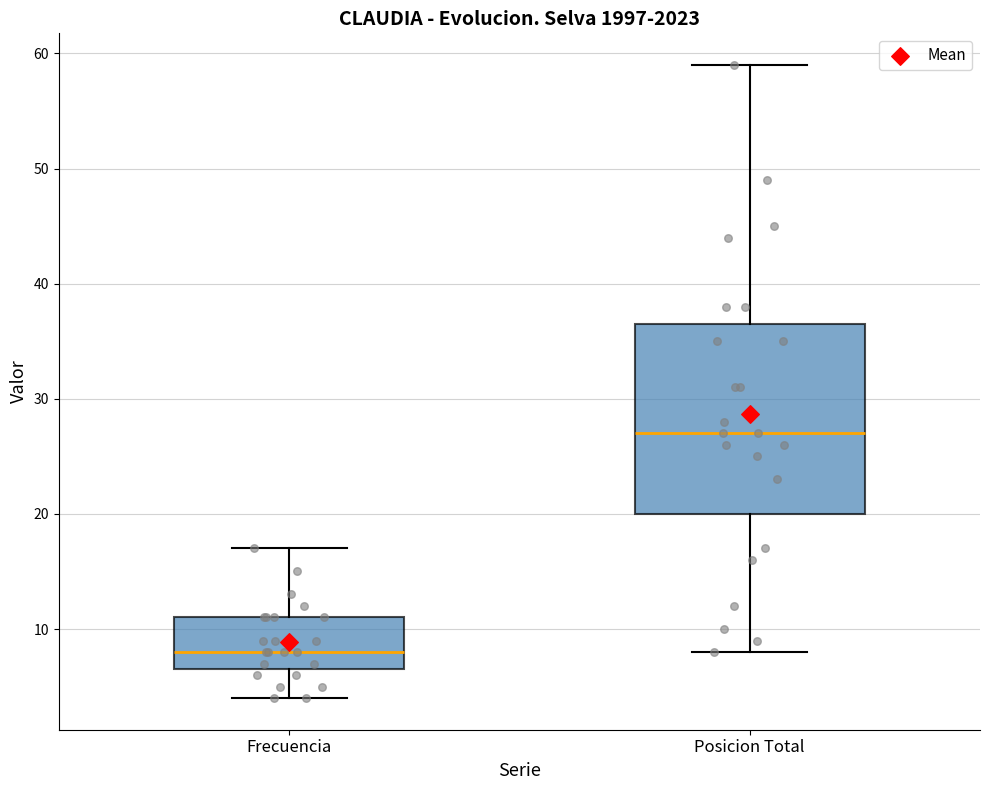

Which box's median line is the lowest?

Frecuencia